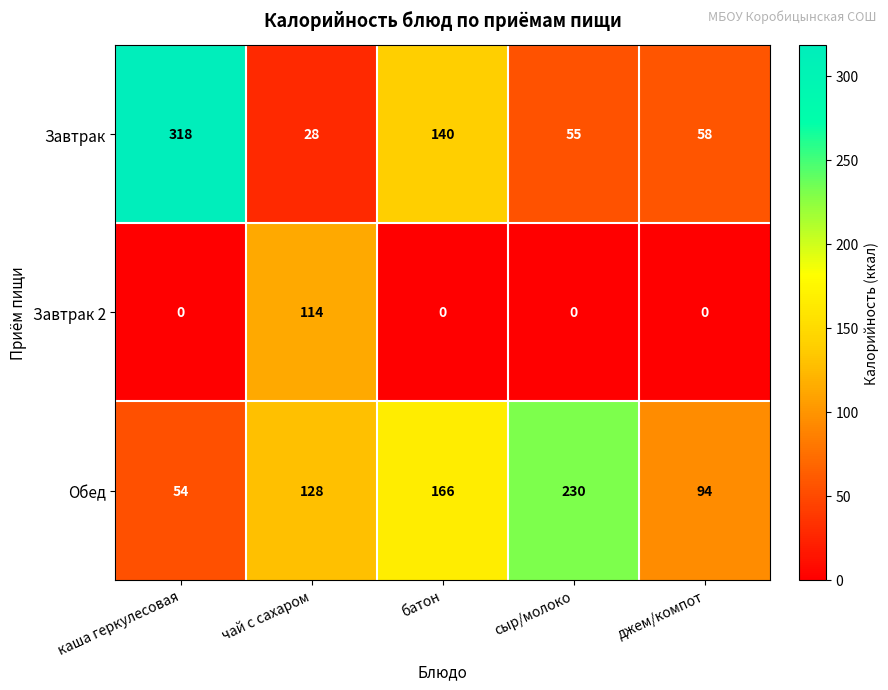

Reading right to left, what are all the values shown in this chart?

Завтрак: 58	55	140	28	318
Завтрак 2: 0	0	0	114	0
Обед: 94	230	166	128	54